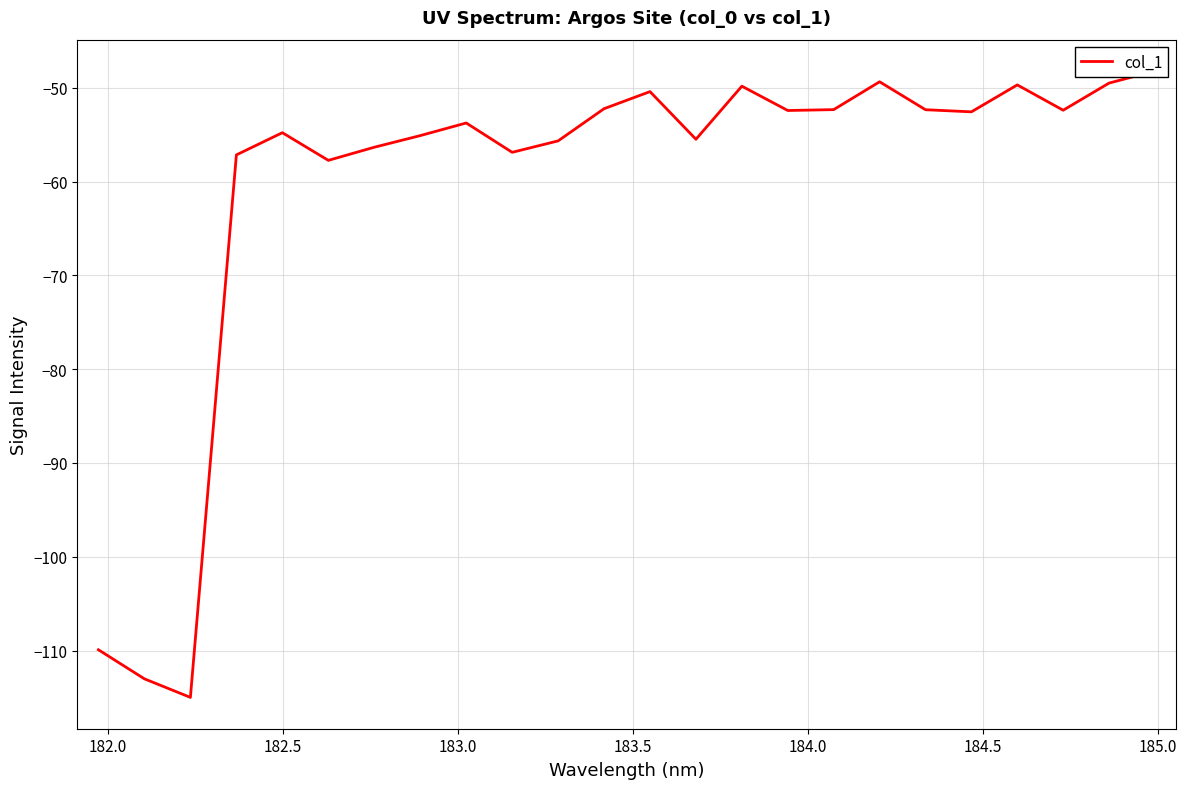

How many data points are above -52?

6